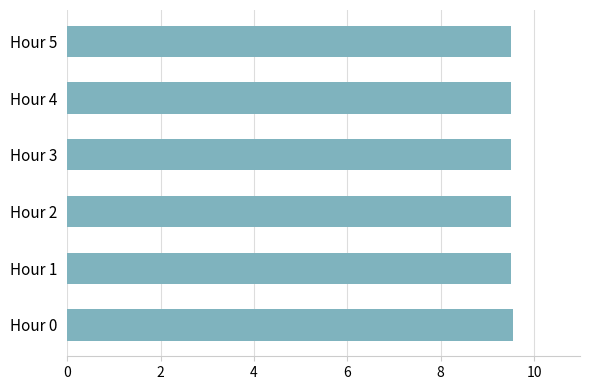

What is the ratio of the value at Hour 1 to the value at Hour 3?

1.0